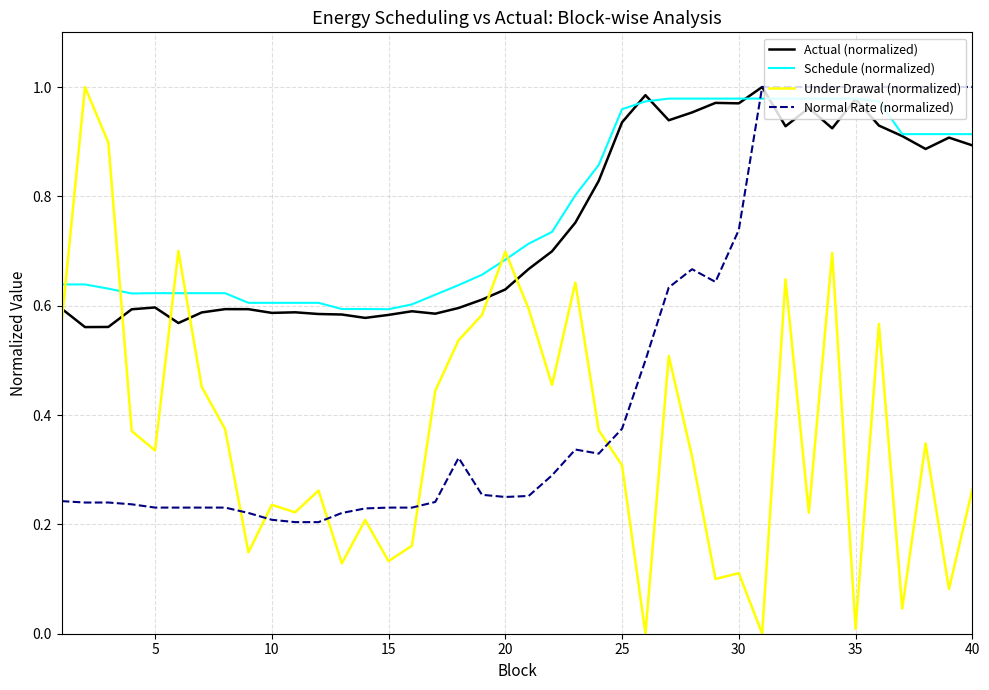

True or false: Normal Rate (normalized) and Schedule (normalized) cross at least once.

True